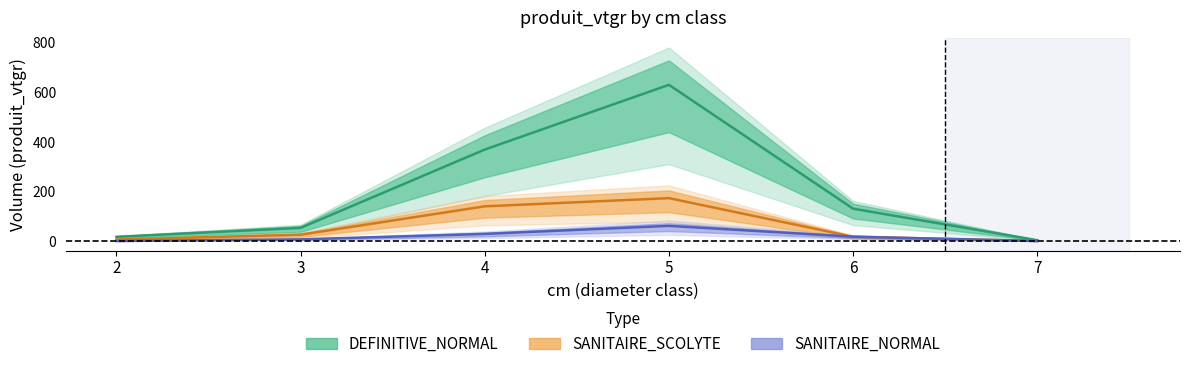

List the series in order of their peak value, lowest first.

SANITAIRE_NORMAL, SANITAIRE_SCOLYTE, DEFINITIVE_NORMAL